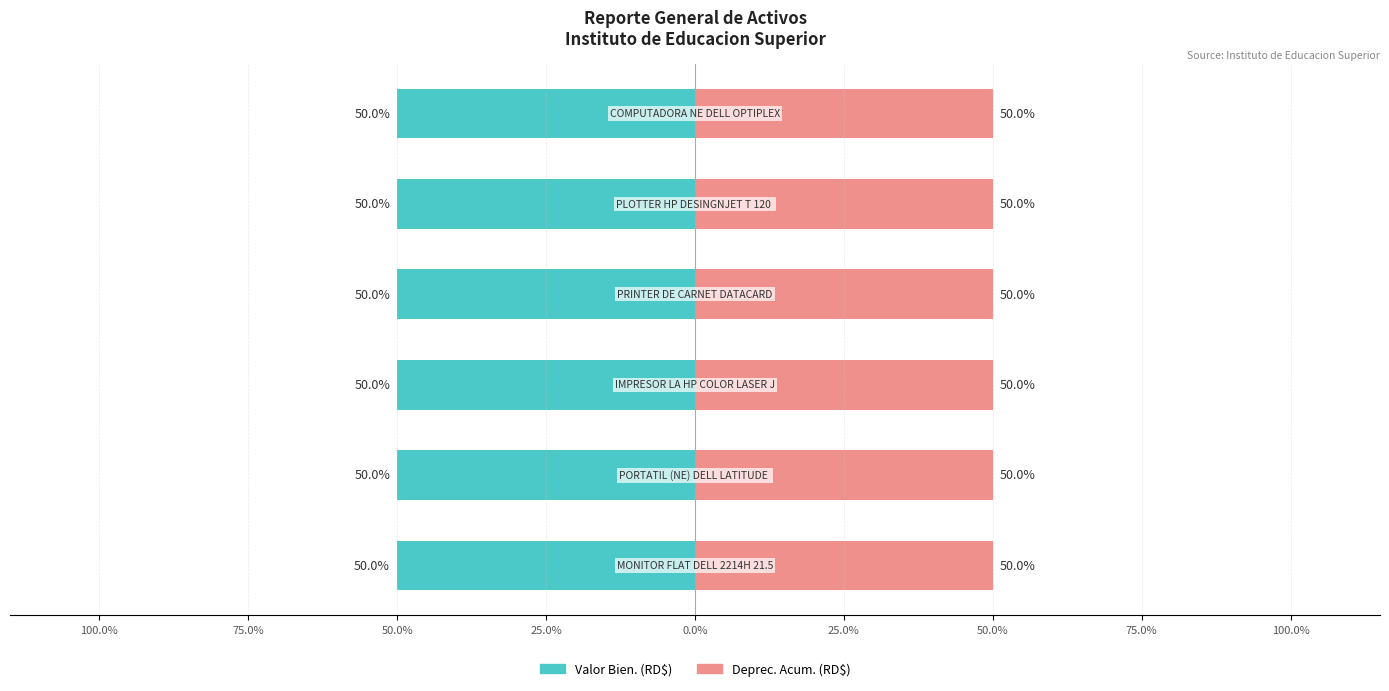

The value of Valor Bien. (RD$) at 25.0% is -77.9. True or false?

False